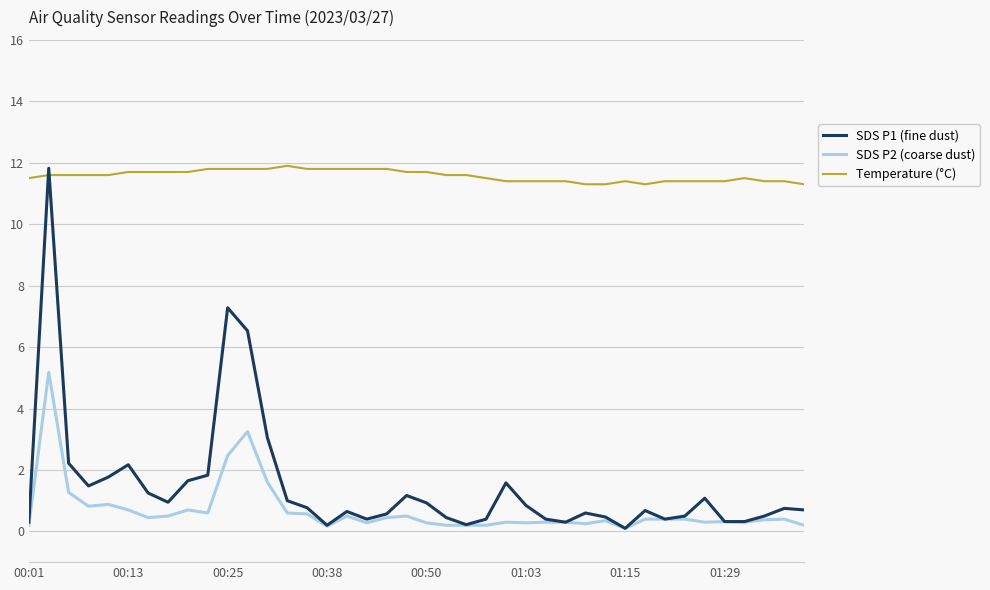

Which series has the largest total across all categories?

Temperature (°C)